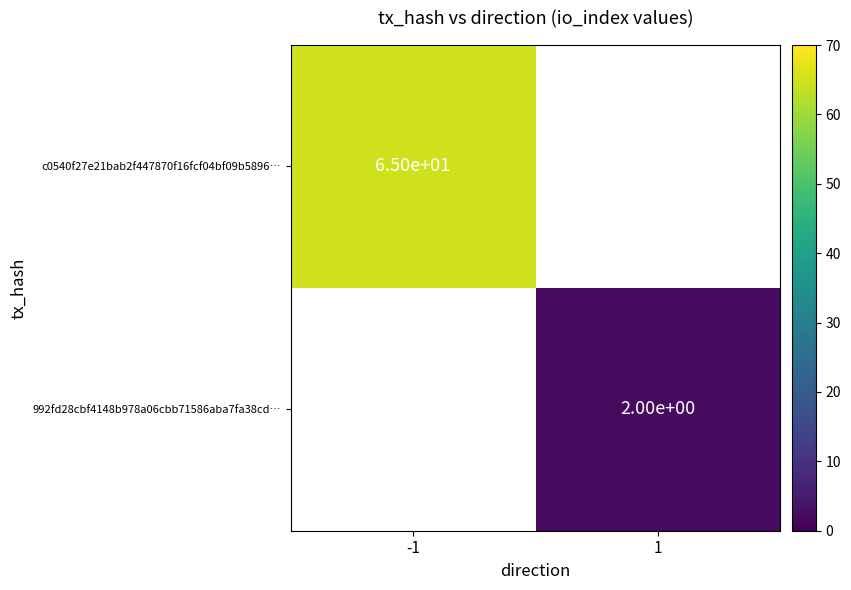

Which series has the largest range (max minus min)?

c0540f27e21bab2f447870f16fcf04bf09b5896…